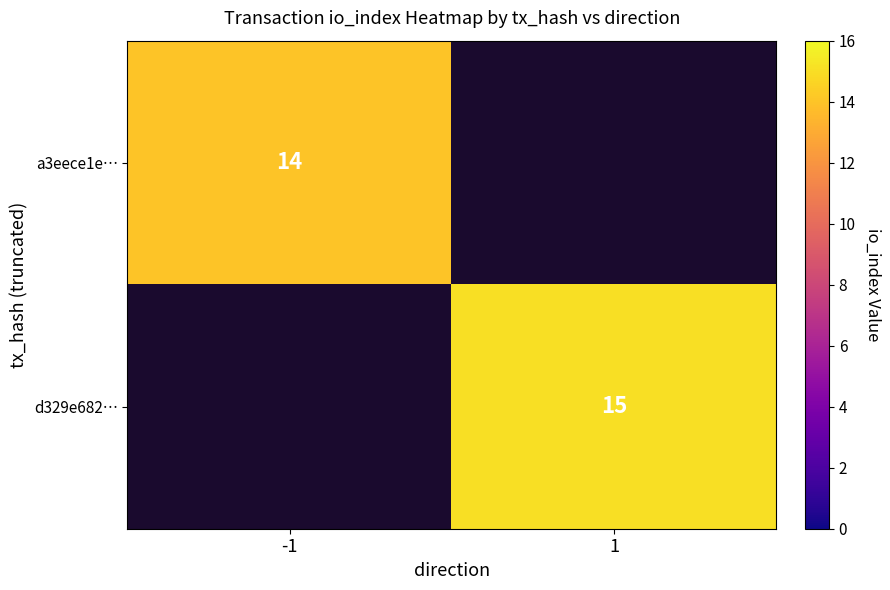

True or false: d329e682… has a value of 15 at 1.

True